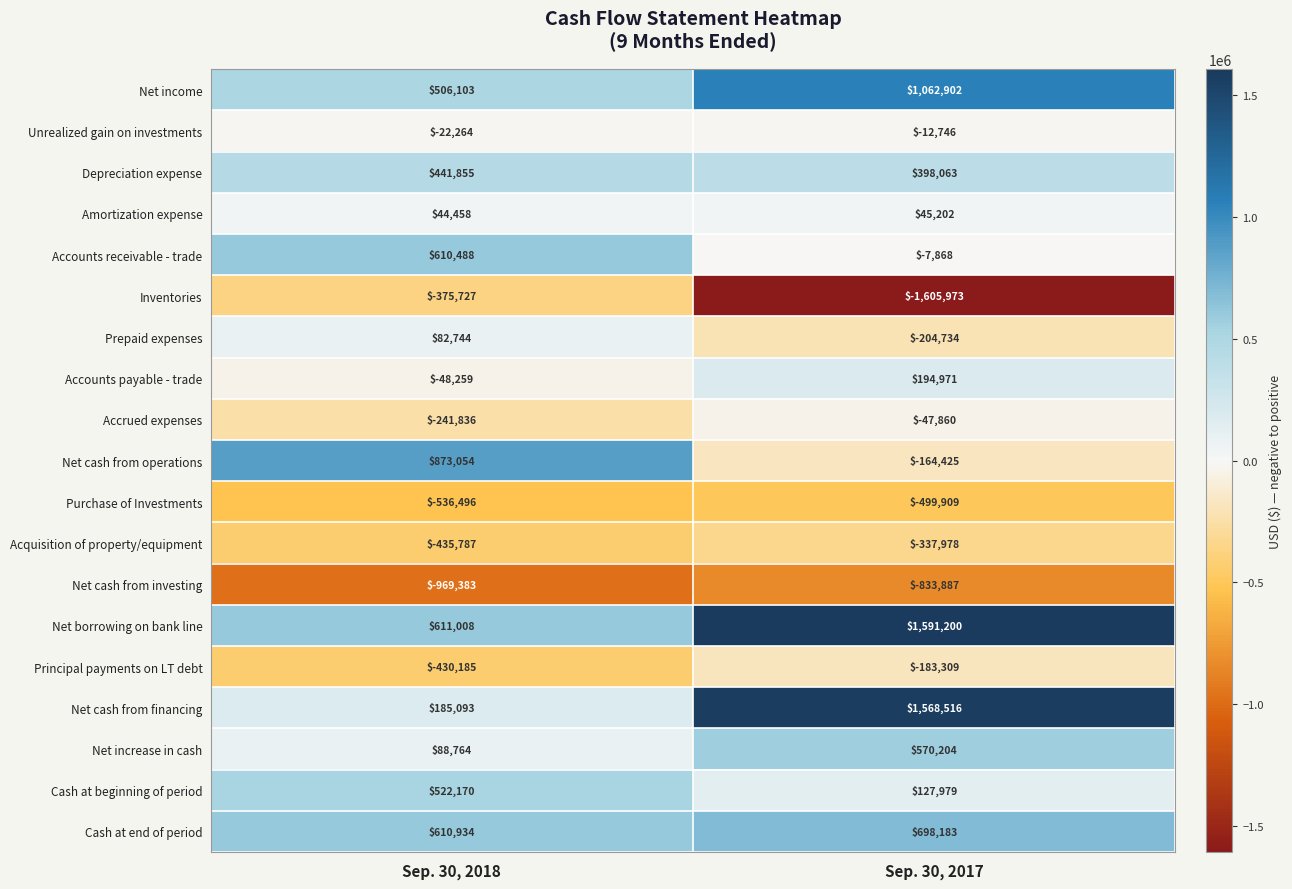

Is it true that Cash at beginning of period equals 127979 at Sep. 30, 2017?

True